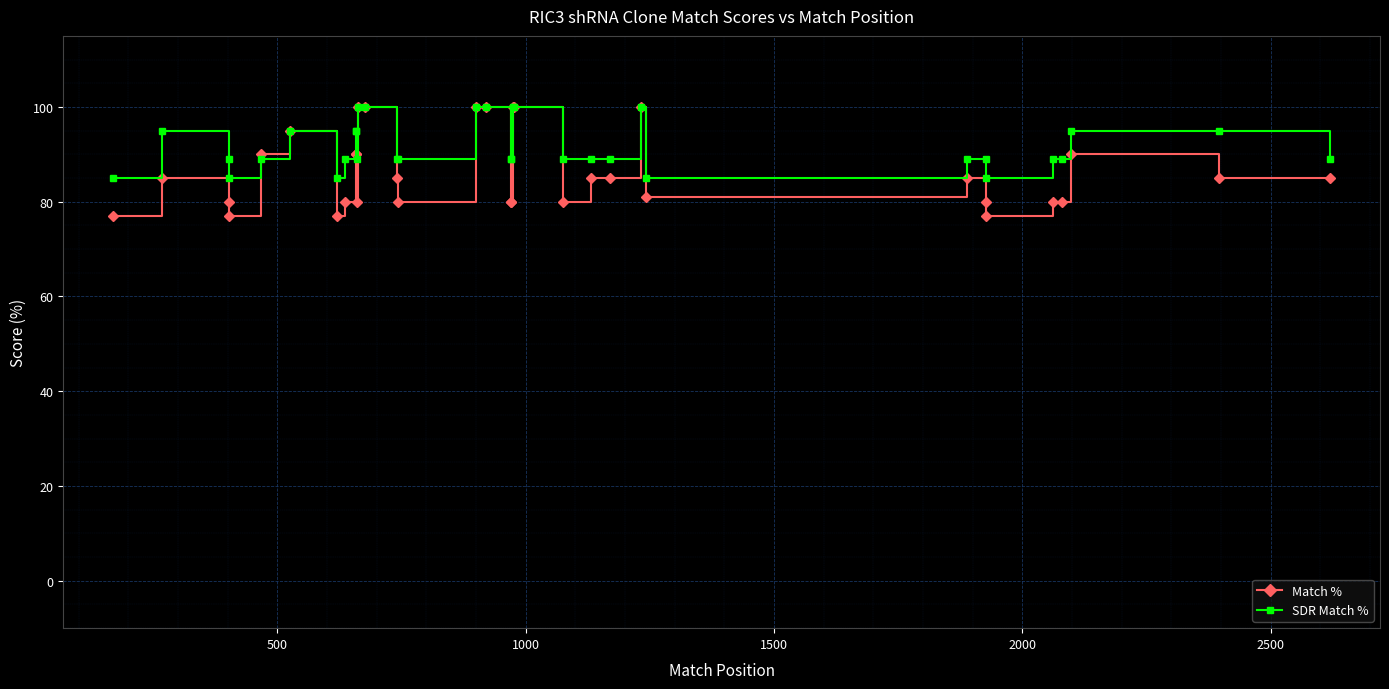

In Match %, how many points are lower than both neighbors (excluding endpoints)?

7